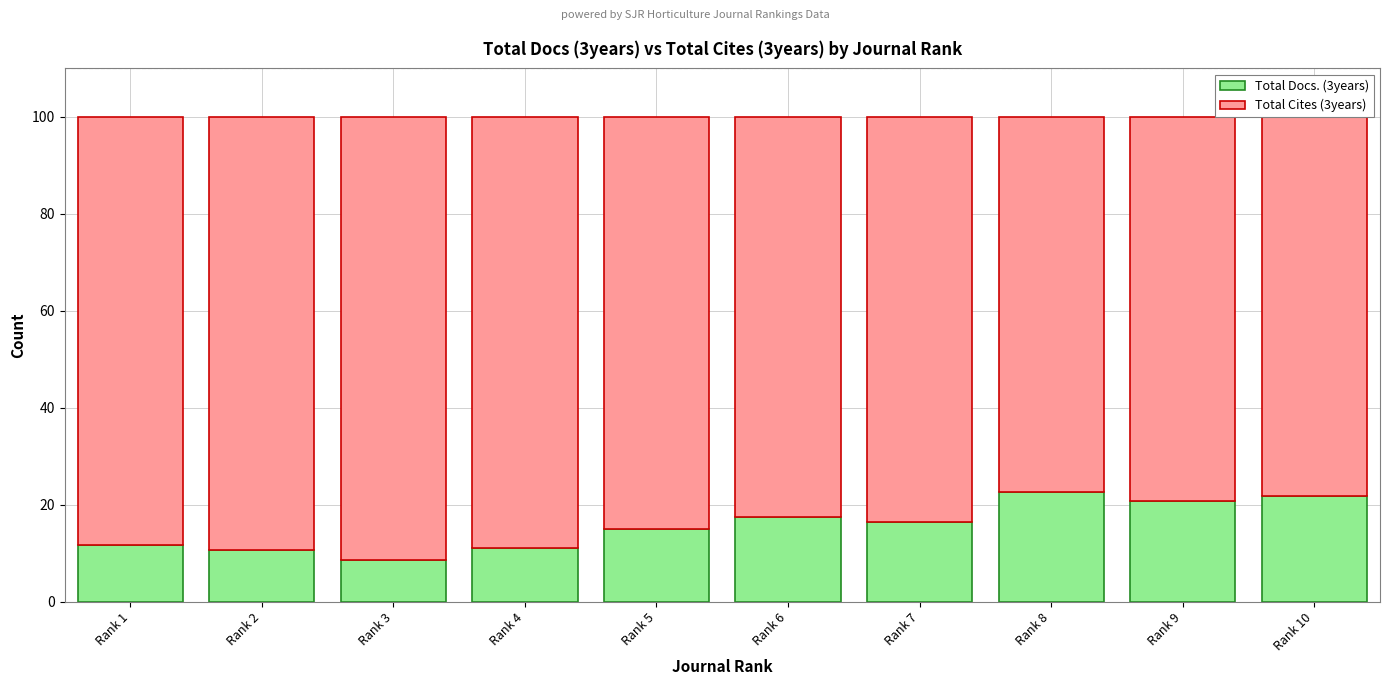

What is the highest value of the Total Docs. (3years) series?

22.6